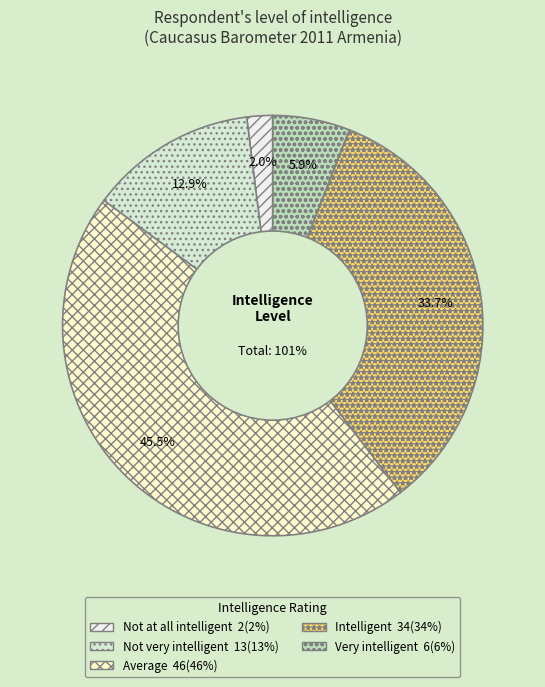

Is the sum of Not at all intelligent and Very intelligent greater than half?

No